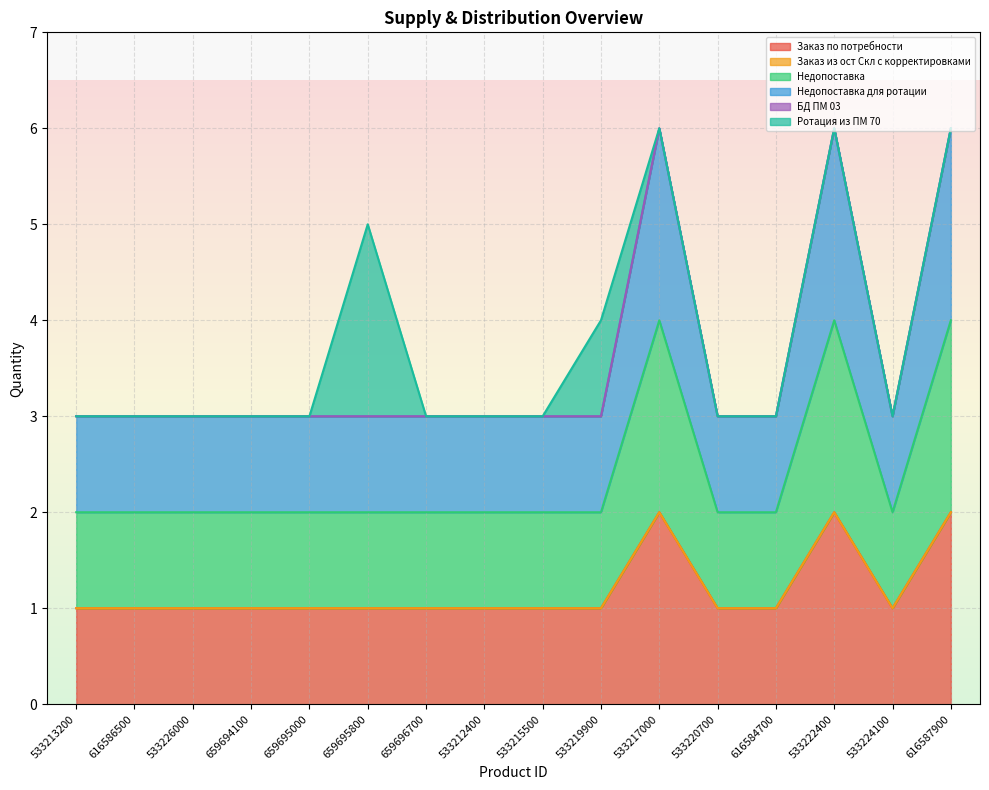

At how many categories does at least one series exceed 2?

3